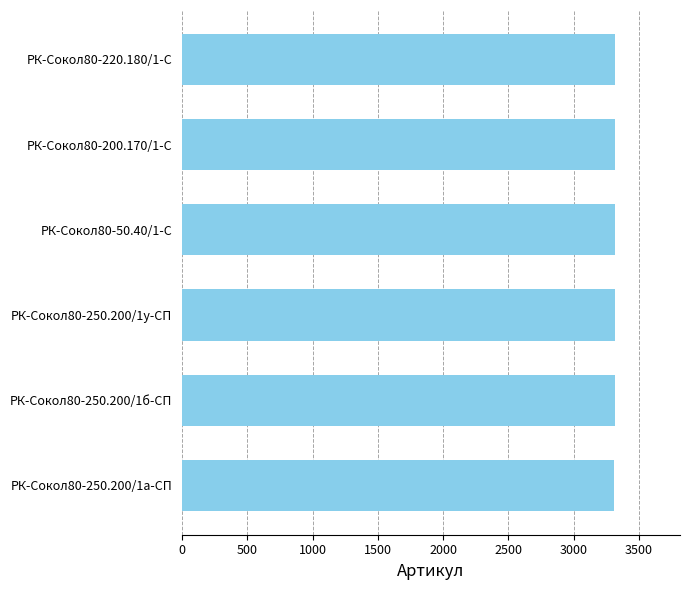

What is the minimum value shown in the chart?

3312